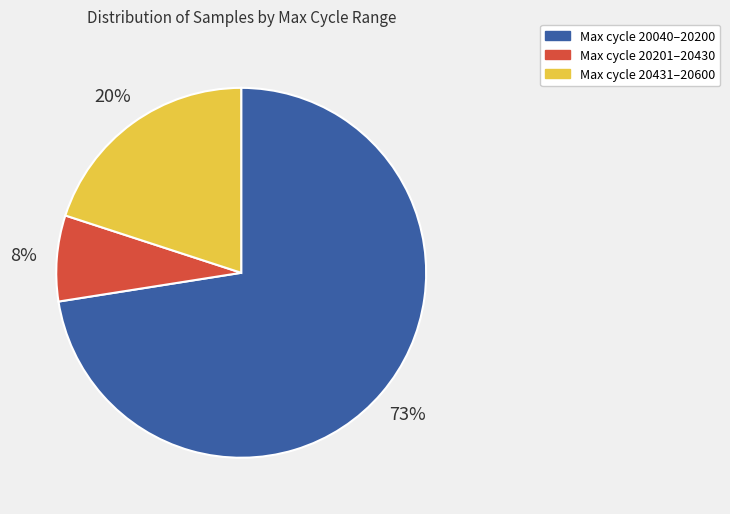

Is there a majority slice in this chart?

Yes